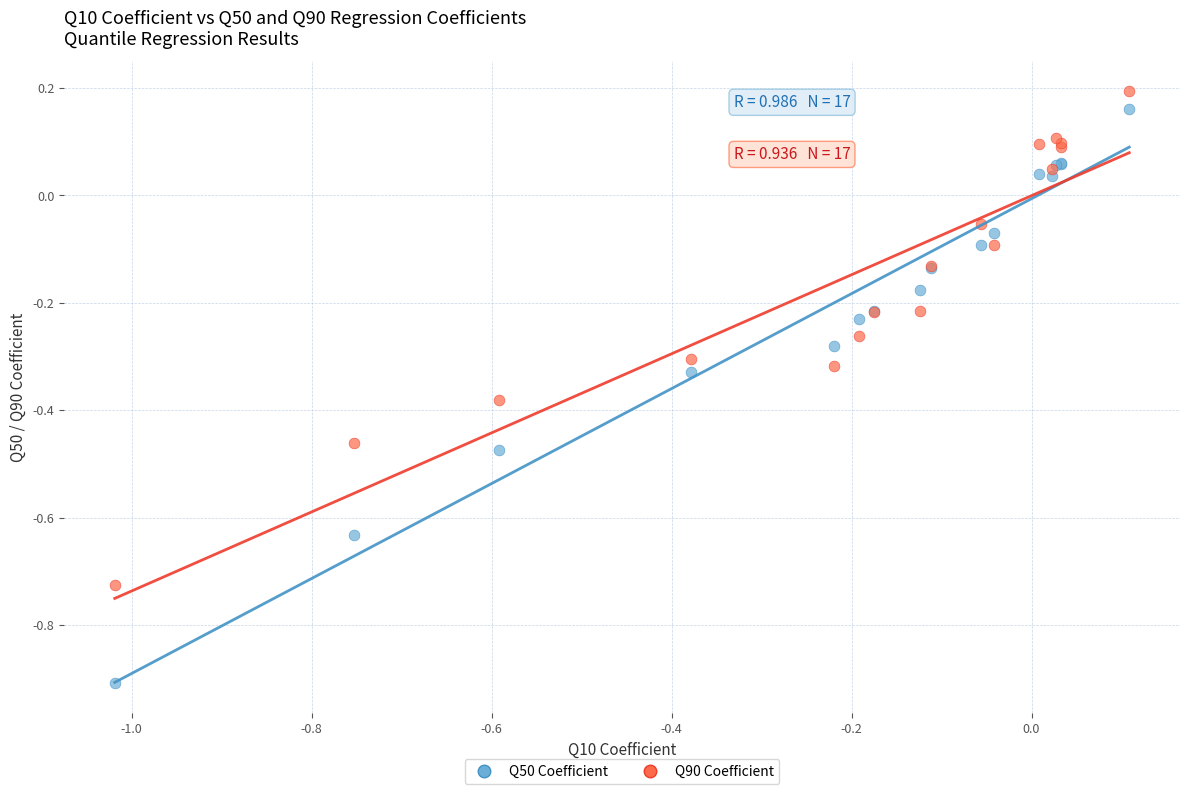

Which series contains the lowest Y value?

Q50 Coefficient